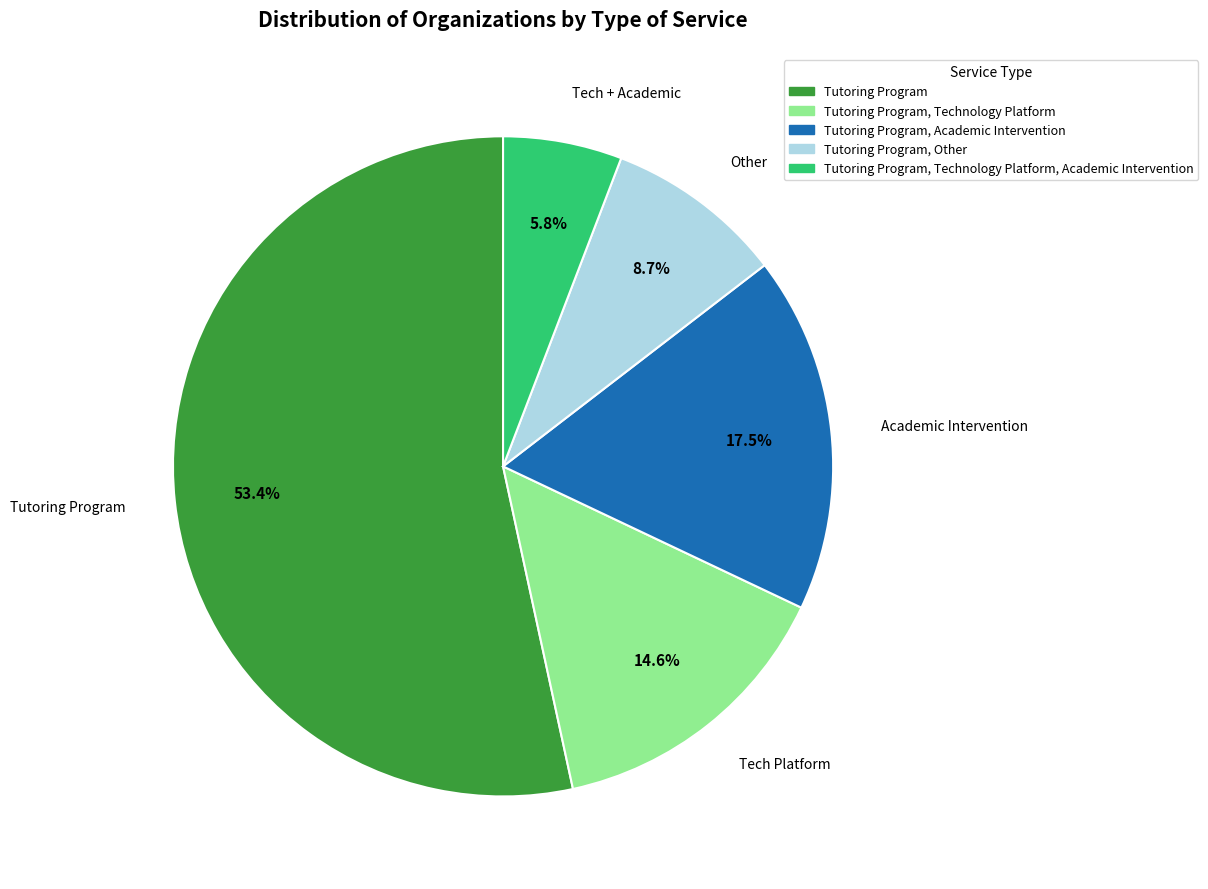

Is there a majority slice in this chart?

Yes